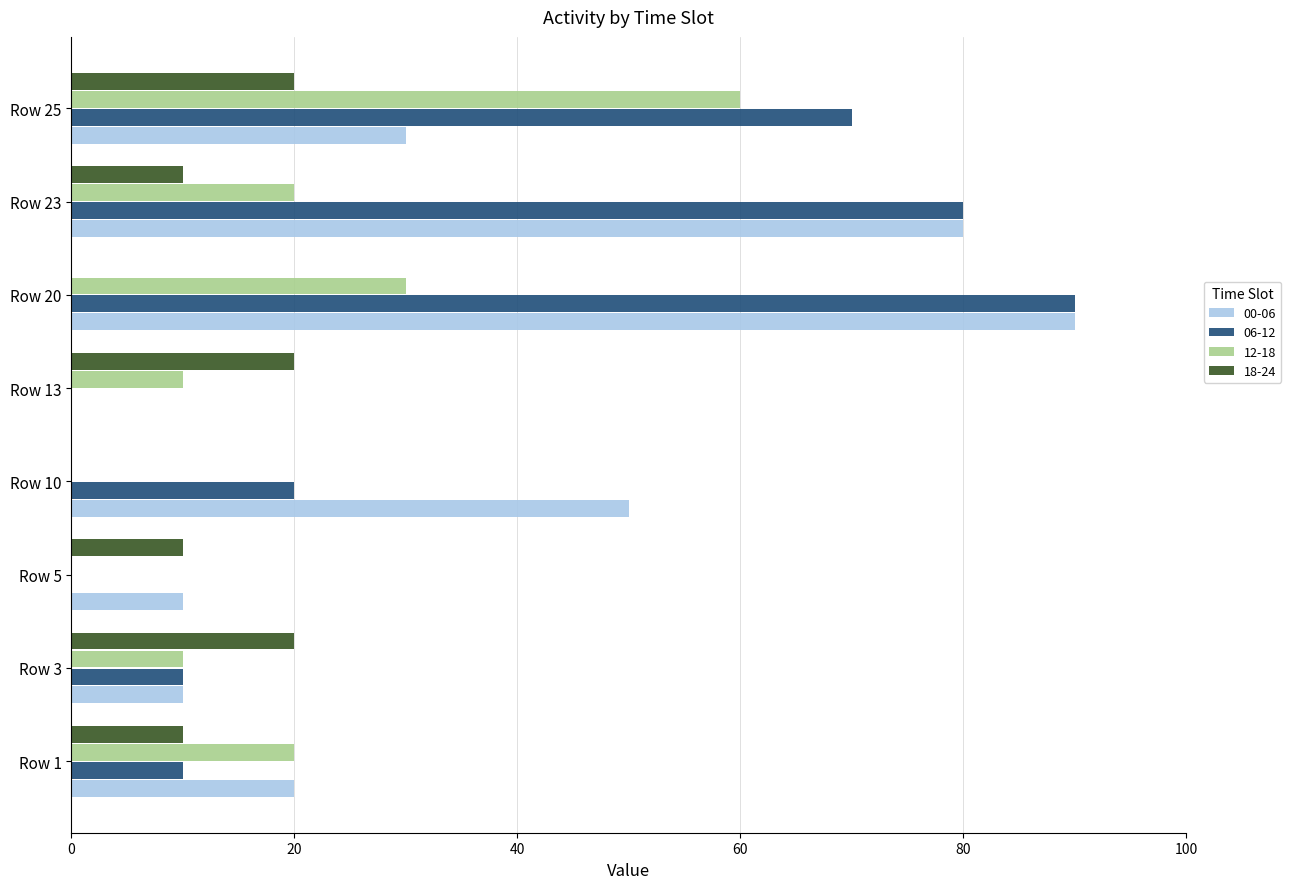

Which series changed the most between Row 5 and Row 25?

06-12